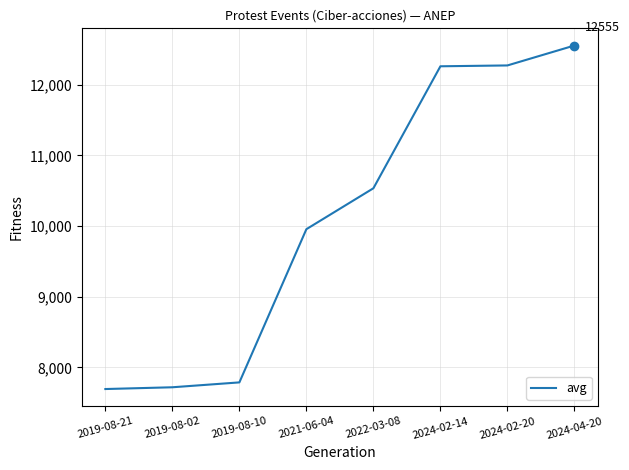

Which has a higher value, 2019-08-21 or 2024-02-20?

2024-02-20